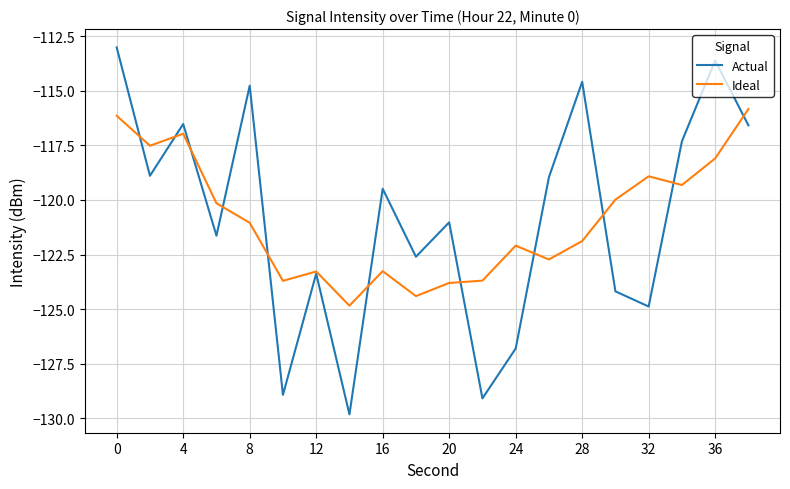

What is the smallest value displayed?

-129.8